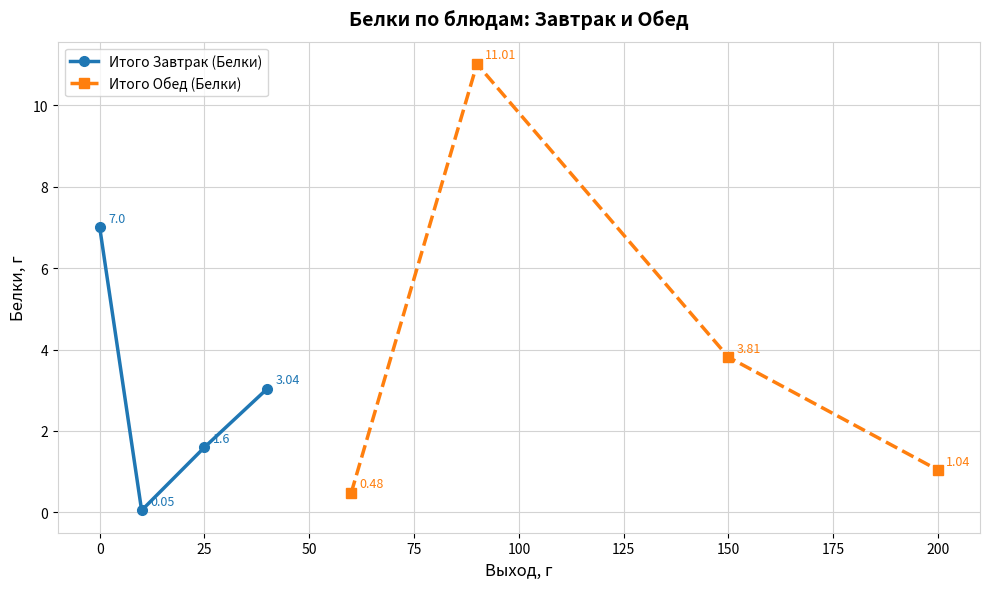

How many lines are shown in the chart?

2